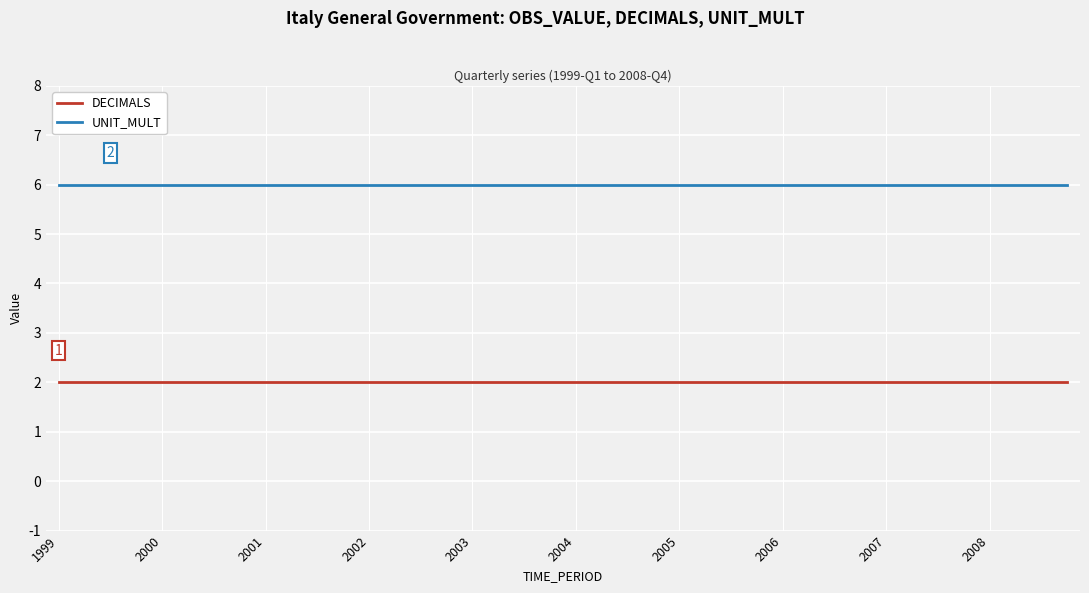

What is the smallest value displayed?

2